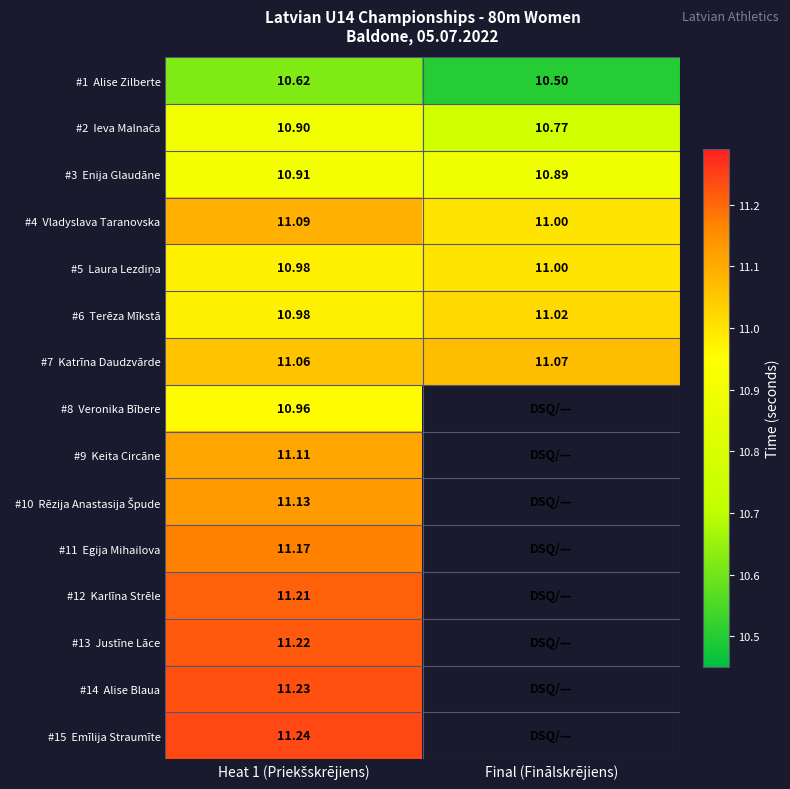

Which category has the lowest value in the #15 Emīlija Straumīte series?

Heat 1 (Priekšskrējiens)